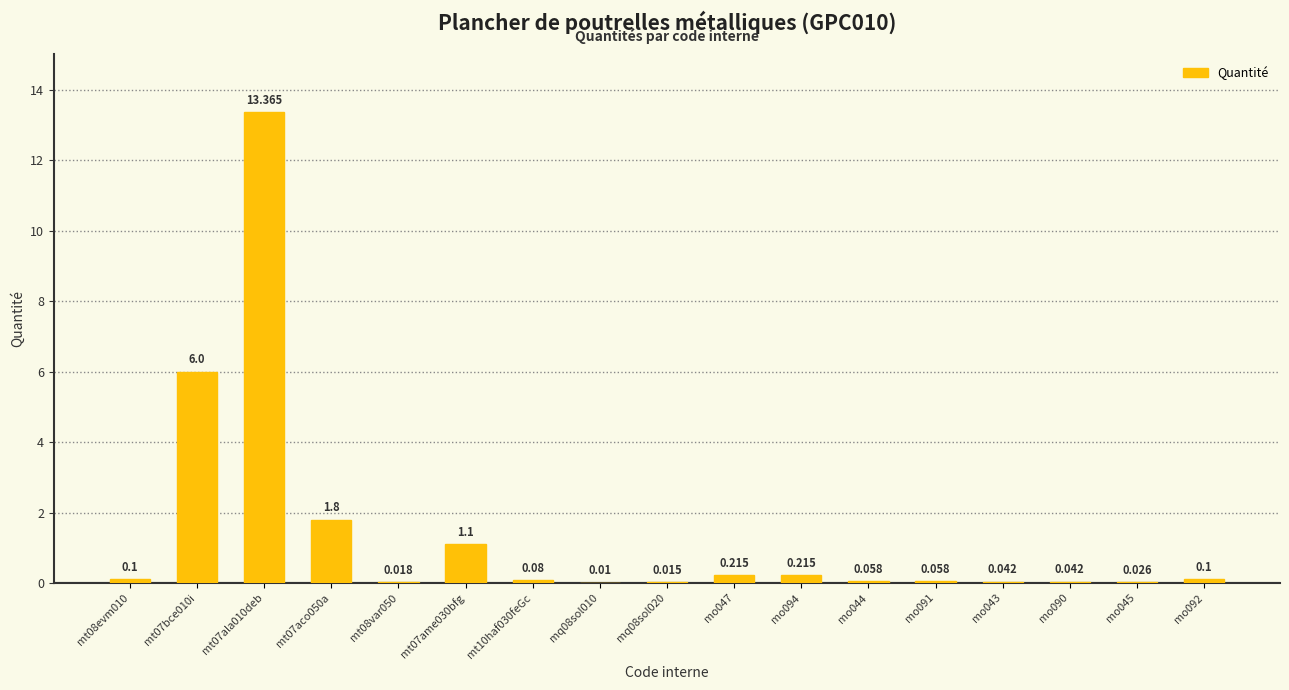

What position from the right is mq08sol010?

10